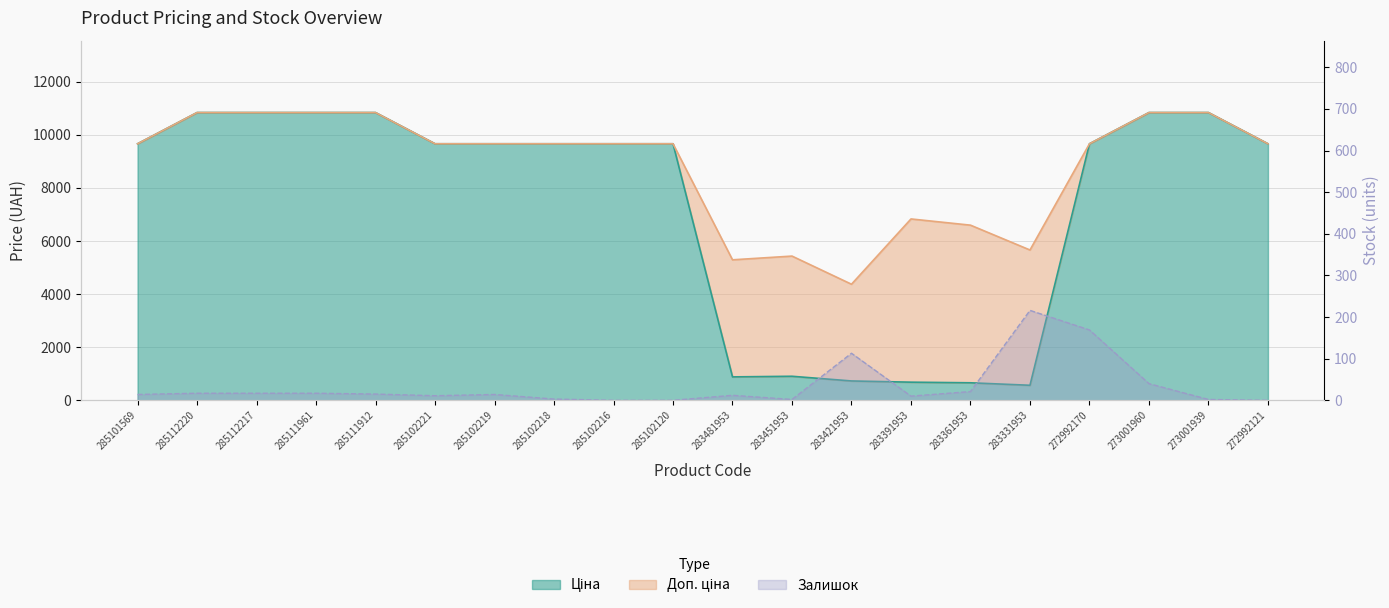

What is the total value across all series at 283481953?

6186.4